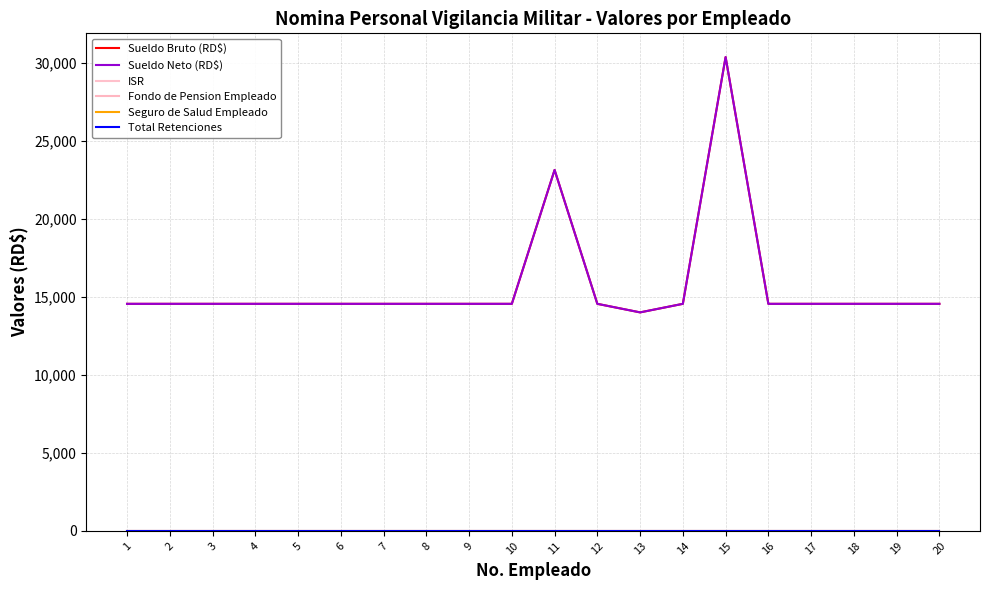

What is the difference between the highest and lowest values at 8?

14547.5